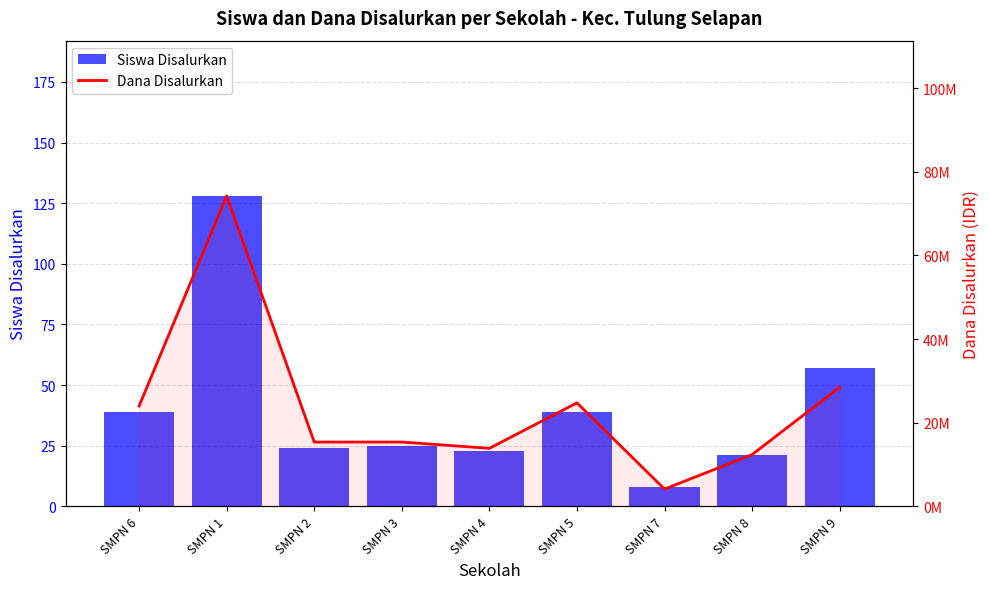

The value of Dana Disalurkan at SMPN 4 is 13875000. True or false?

True